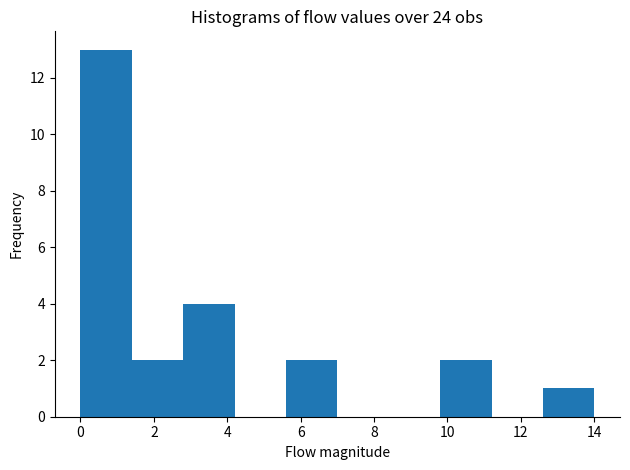

How tall is the bar that spans 1.4 to 2.8 on the x-axis? The values are not printed on the chart, so give them approximately, as read against the axis.

2